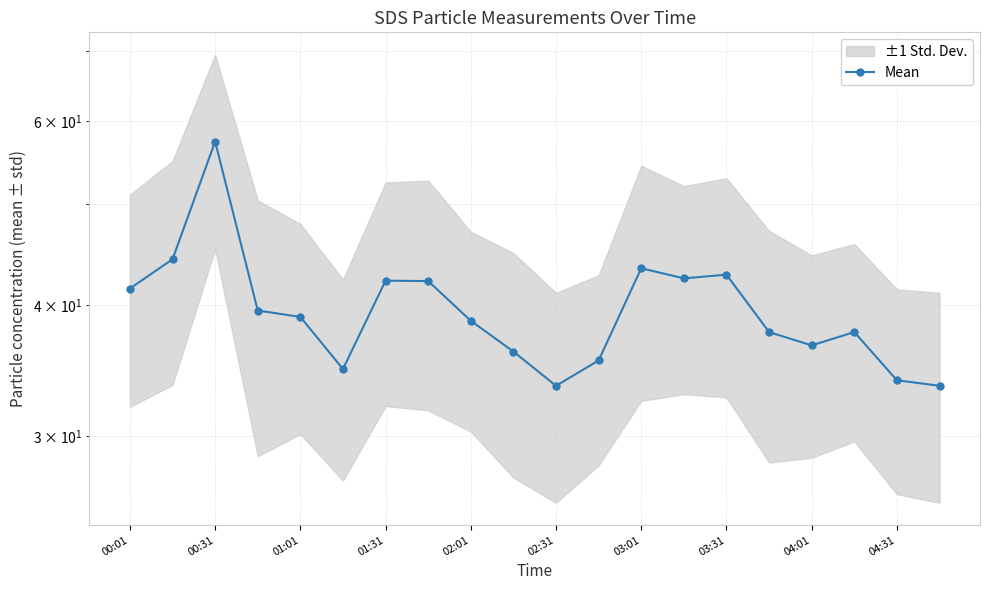

How many data points are above 39?

10